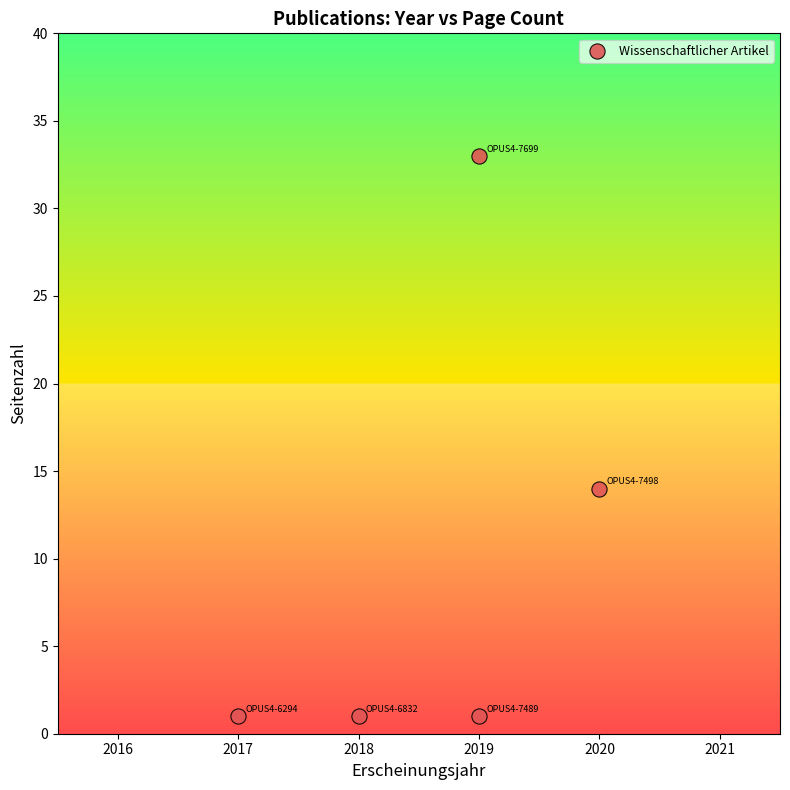

What Y value in the scatter plot is closest to 17?

14